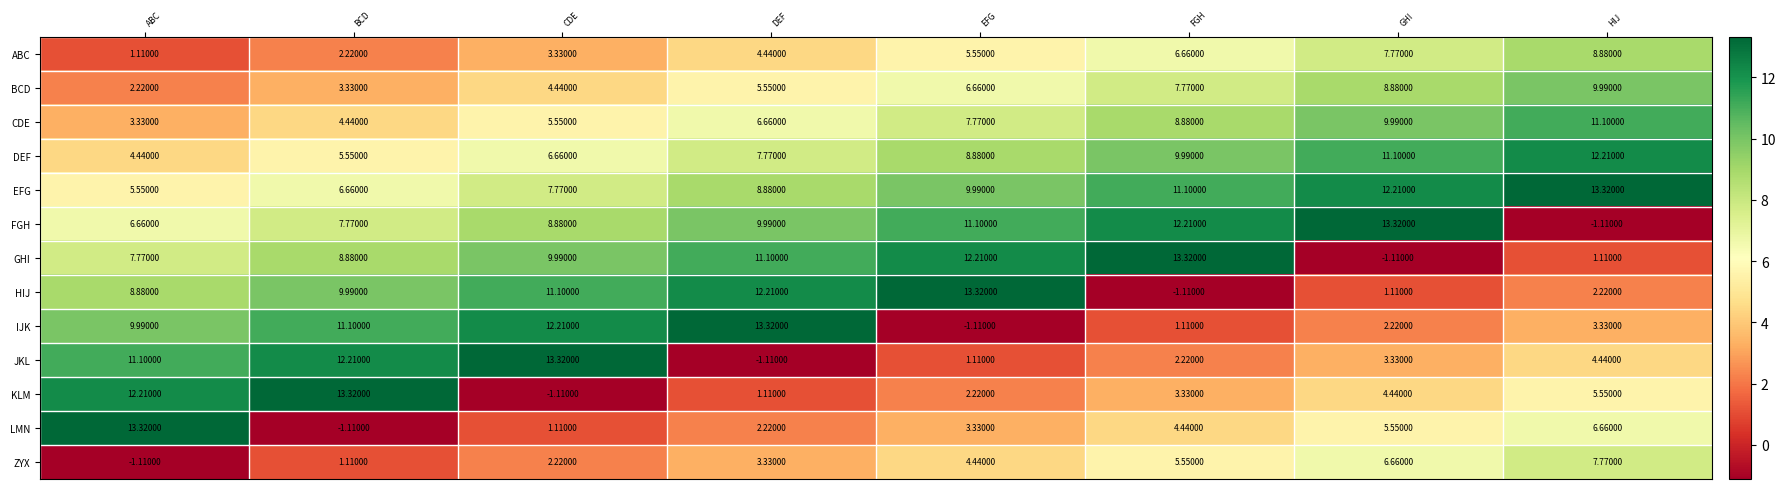

Where is IJK nearest to the value 6?

HIJ